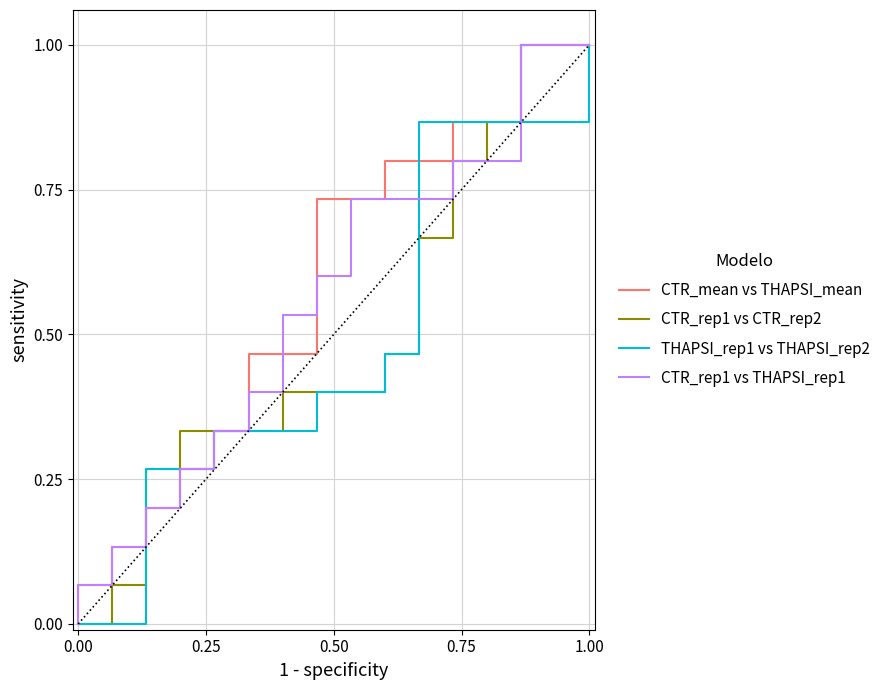

What are all the series names shown in the legend?

CTR_mean vs THAPSI_mean, CTR_rep1 vs CTR_rep2, THAPSI_rep1 vs THAPSI_rep2, CTR_rep1 vs THAPSI_rep1